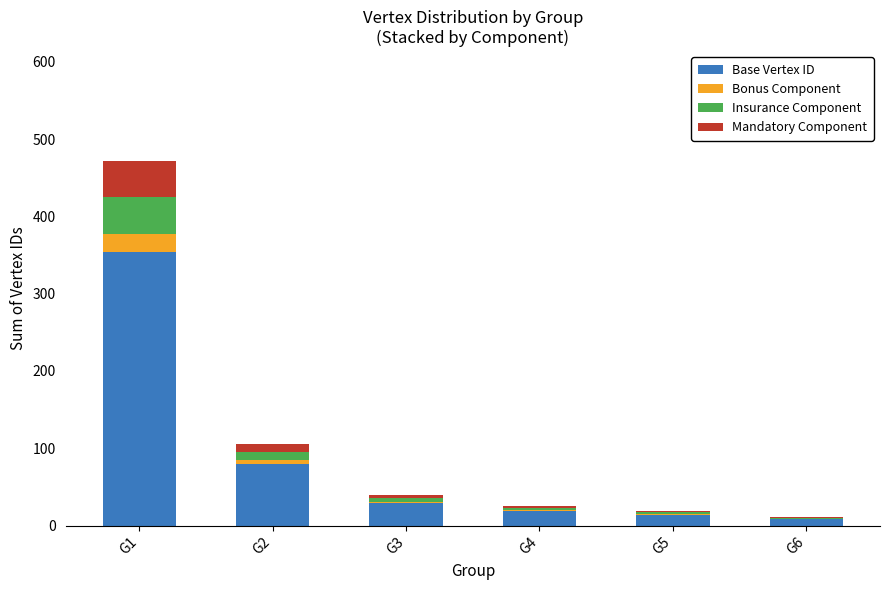

How many categories are shown in the chart?

6